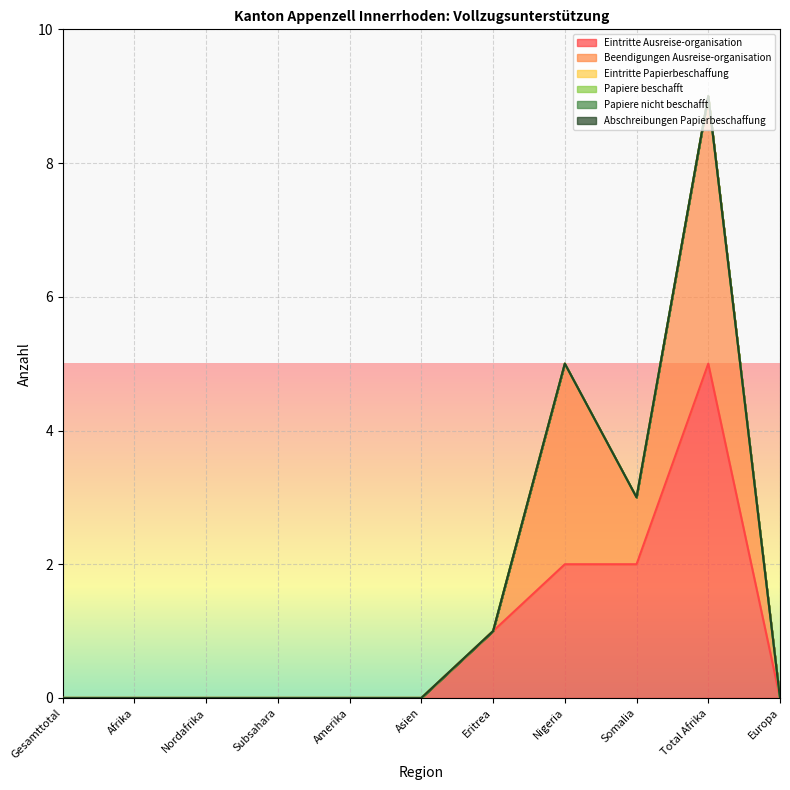

Does the chart display data point markers on the line(s)?

No